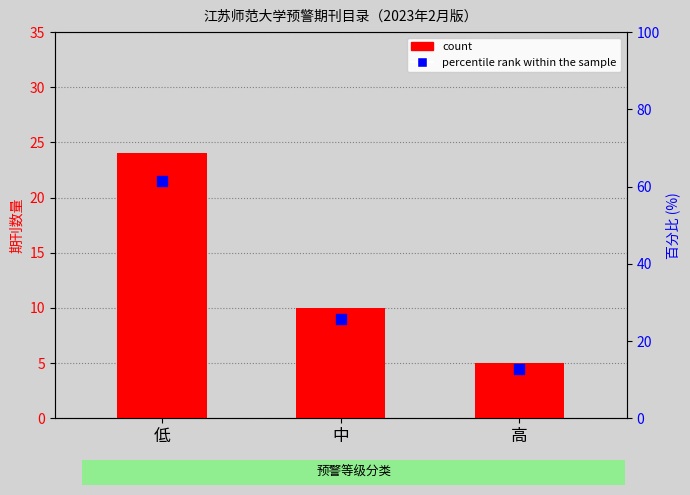

At which category is the sum across all series the highest?

低